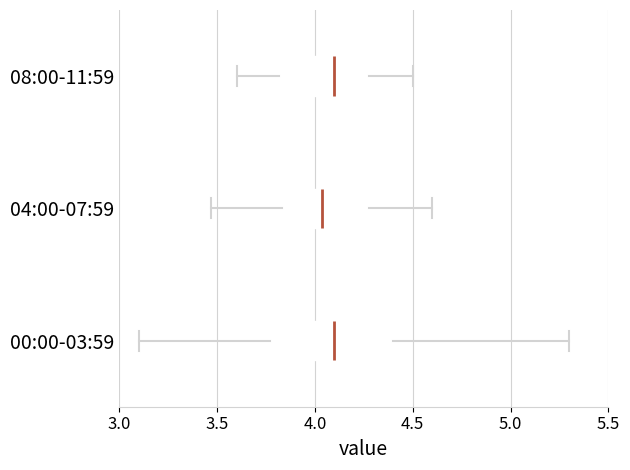

Reading bottom to top, transcribe this box plot: for each box, give where its median line is, the range the box spans, and where its two whiskers end, as read against the x-axis. The values are not printed on the chart, so give them approximately, as read against the axis.

00:00-03:59: median 4.10, box 3.75 to 4.40, whiskers 3.10 to 5.30
04:00-07:59: median 4.05, box 3.85 to 4.30, whiskers 3.45 to 4.60
08:00-11:59: median 4.10, box 3.80 to 4.30, whiskers 3.60 to 4.50